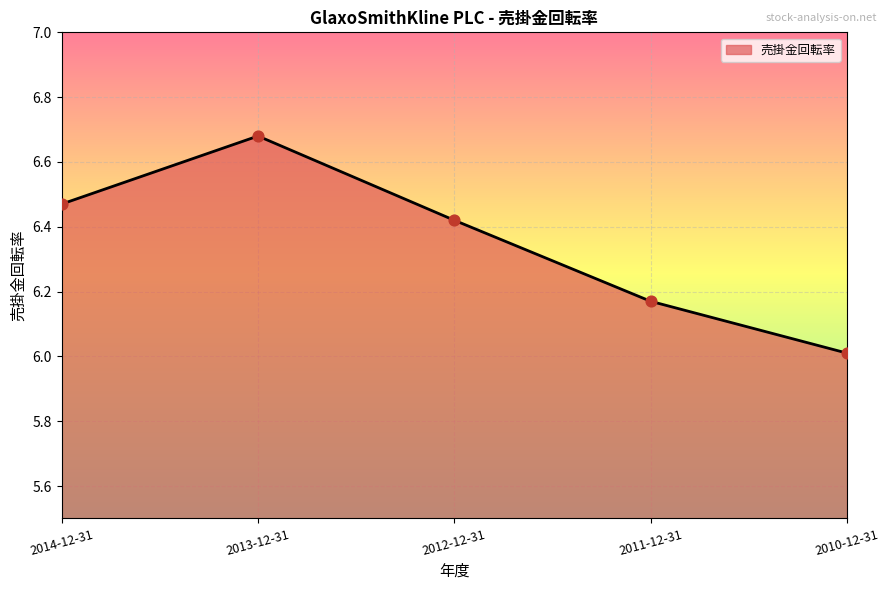

Which has a higher value, 2011-12-31 or 2012-12-31?

2012-12-31